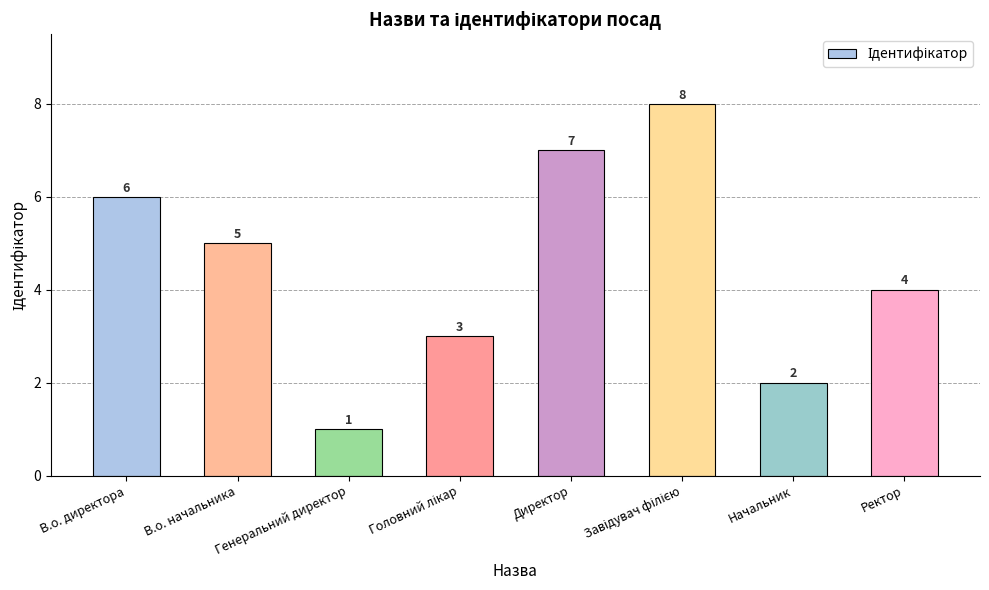

What is the smallest value displayed?

1